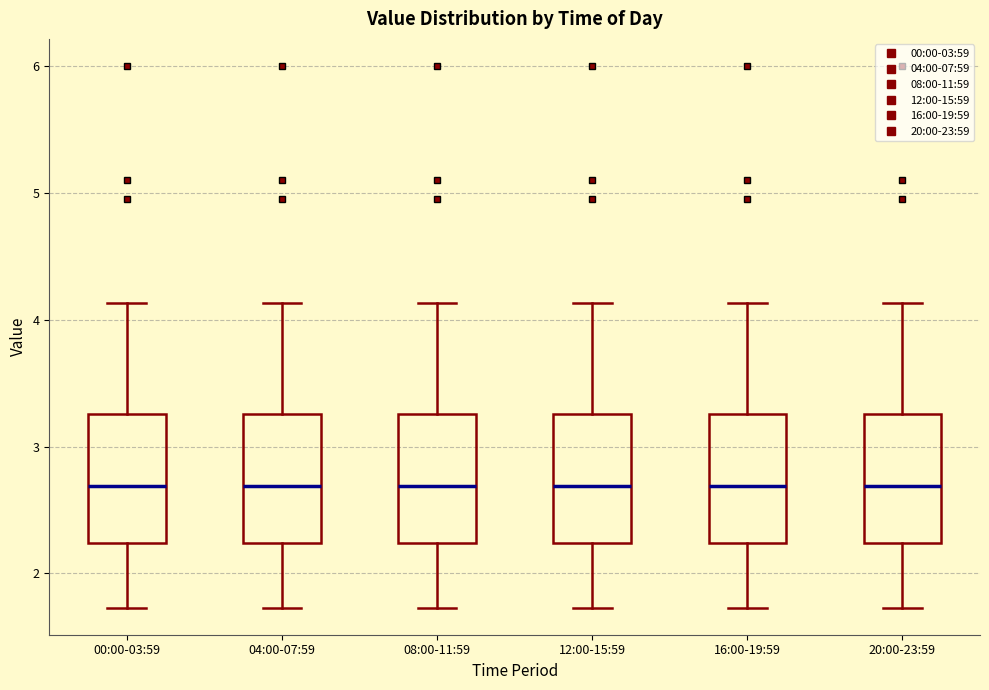

Reading left to right, transcribe this box plot: for each box, give where its median line is, the range the box spans, and where its two whiskers end, as read against the y-axis. The values are not printed on the chart, so give them approximately, as read against the axis.

00:00-03:59: median 2.7, box 2.2 to 3.3, whiskers 1.7 to 4.1
04:00-07:59: median 2.7, box 2.2 to 3.3, whiskers 1.7 to 4.1
08:00-11:59: median 2.7, box 2.2 to 3.3, whiskers 1.7 to 4.1
12:00-15:59: median 2.7, box 2.2 to 3.3, whiskers 1.7 to 4.1
16:00-19:59: median 2.7, box 2.2 to 3.3, whiskers 1.7 to 4.1
20:00-23:59: median 2.7, box 2.2 to 3.3, whiskers 1.7 to 4.1